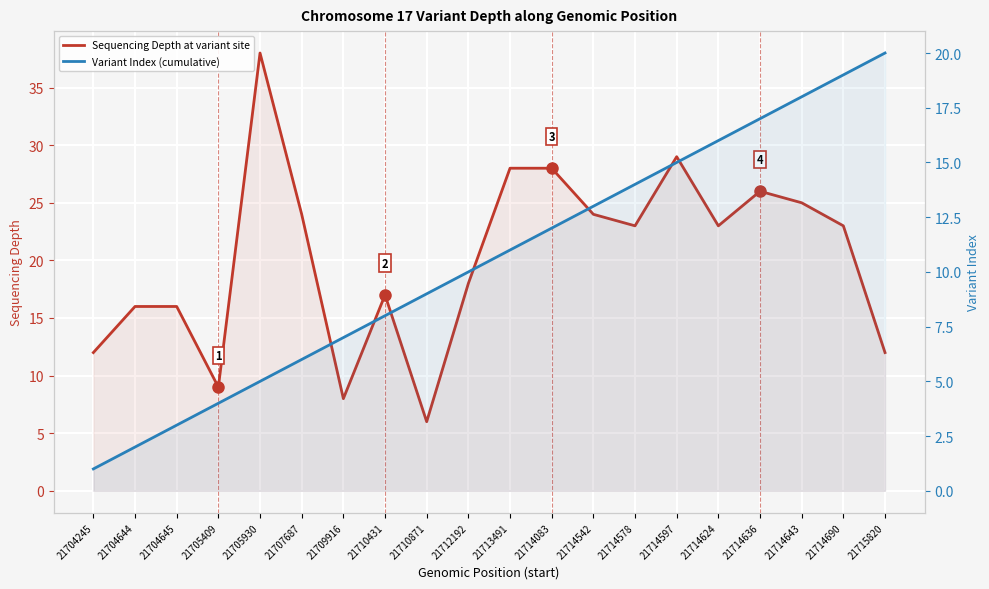

Which series changed the most between 21712192 and 21714083?

Sequencing Depth at variant site